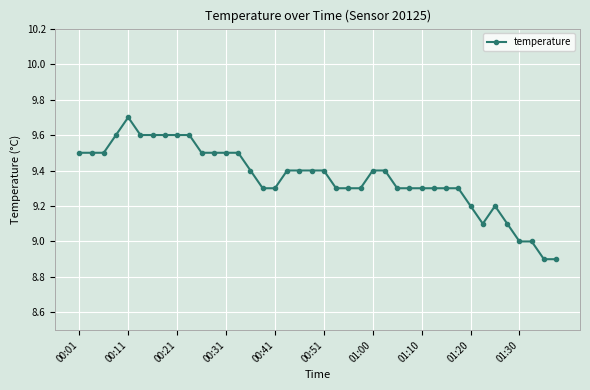

What is the value of the 23rd point from the left?

9.3